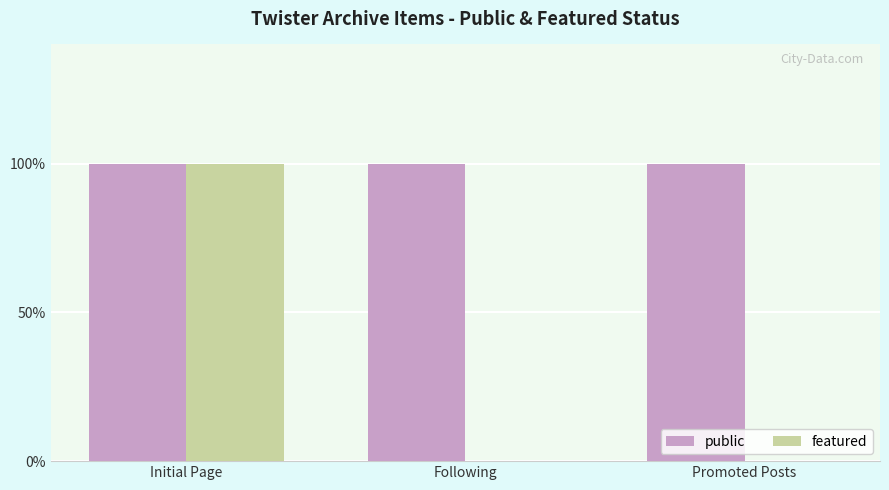

Reading left to right, what are all the values shown in this chart?

public: Initial Page=1	Following=1	Promoted Posts=1
featured: Initial Page=1	Following=0	Promoted Posts=0